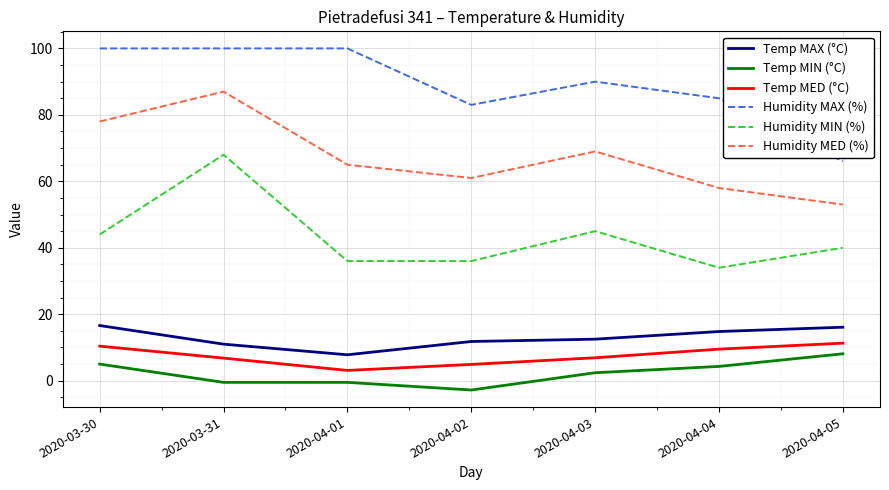

Which series changed the most between 2020-04-03 and 2020-04-05?

Humidity MAX (%)